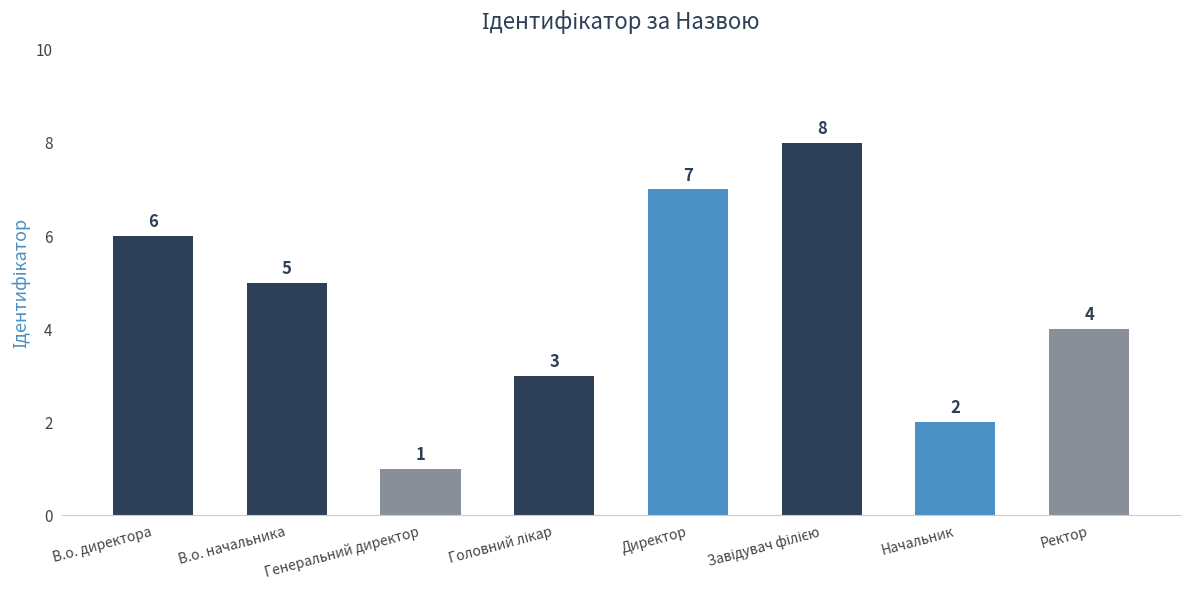

Reading left to right, transcribe all the data shown in this chart.

6	5	1	3	7	8	2	4